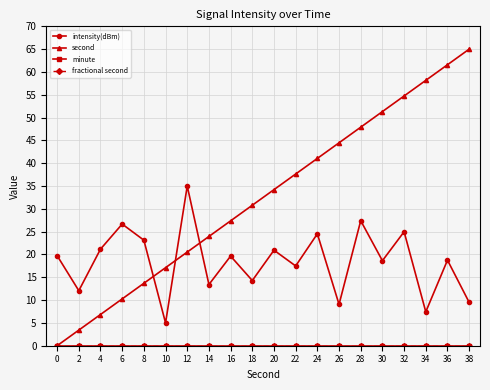

Does the chart have visible grid lines?

Yes